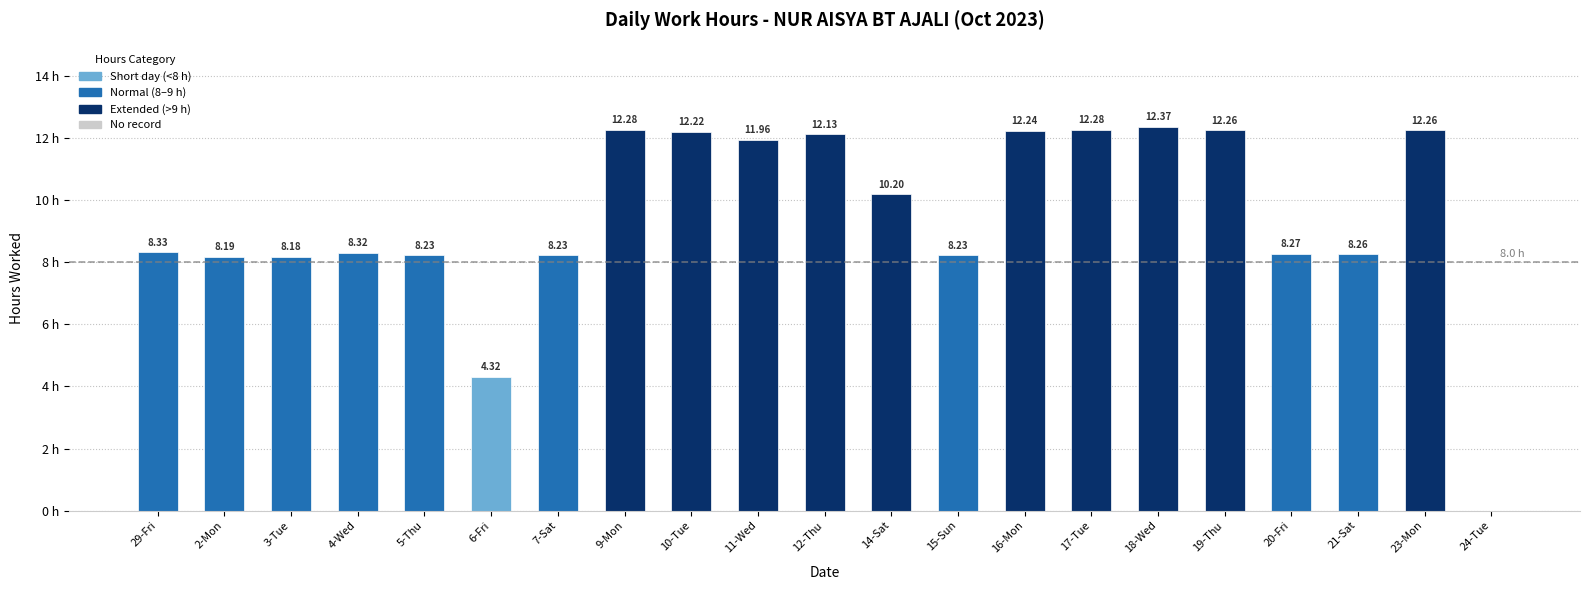

Which has a higher value, 10-Tue or 7-Sat?

10-Tue